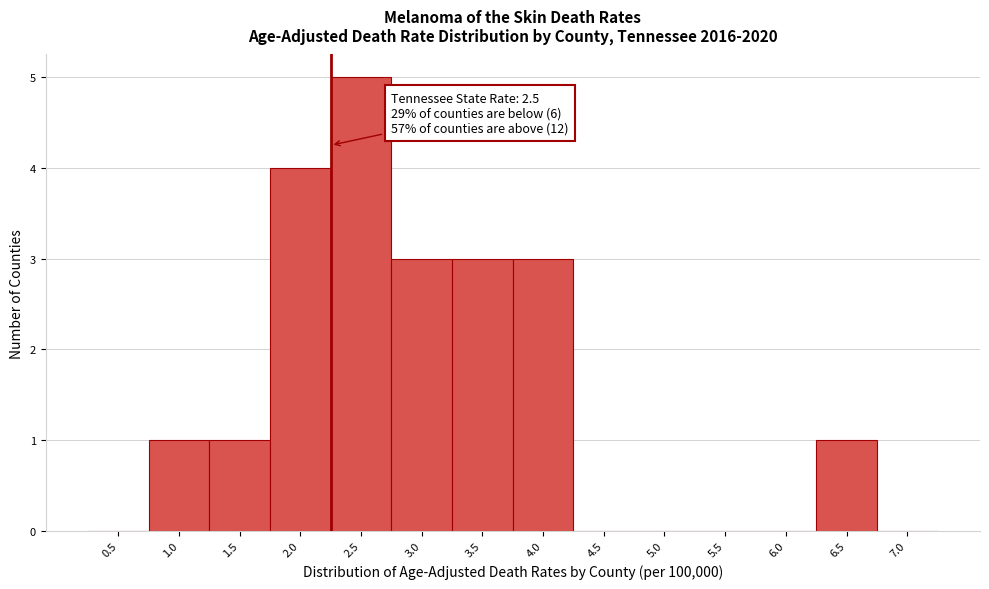

Reading left to right, extract all data points from this chart.

0.5=0	1.0=1	1.5=1	2.0=4	2.5=5	3.0=3	3.5=3	4.0=3	4.5=0	5.0=0	5.5=0	6.0=0	6.5=1	7.0=0